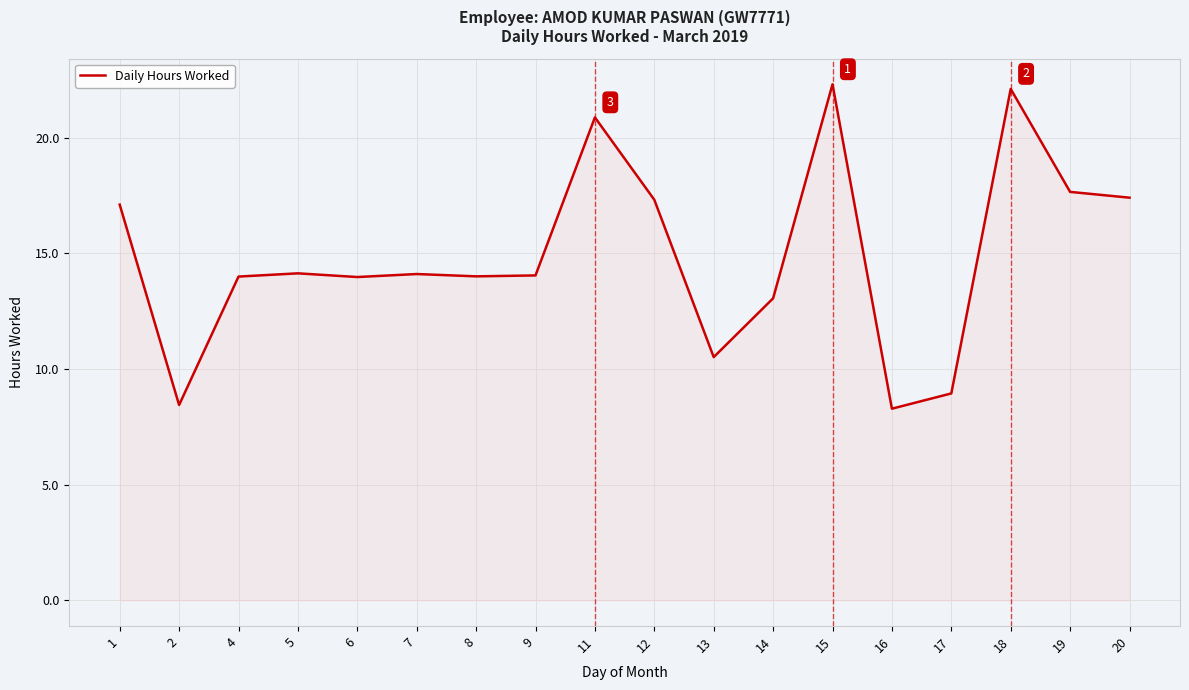

What is the difference between the maximum and minimum values?

14.0